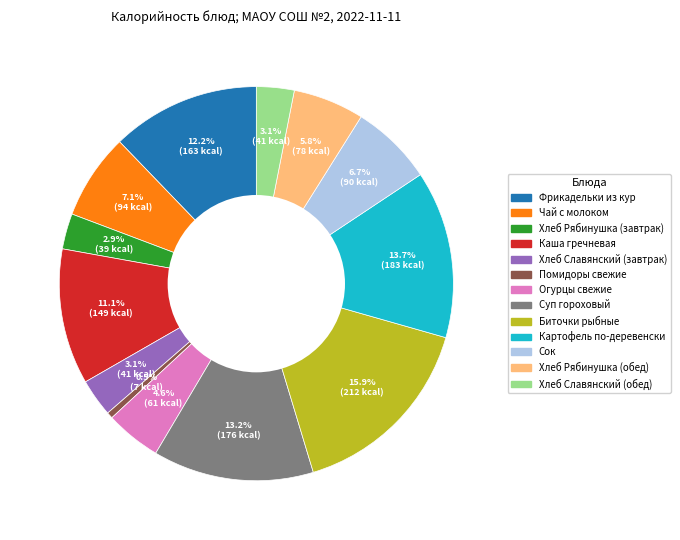

What is the largest slice in the pie chart?

Биточки рыбные